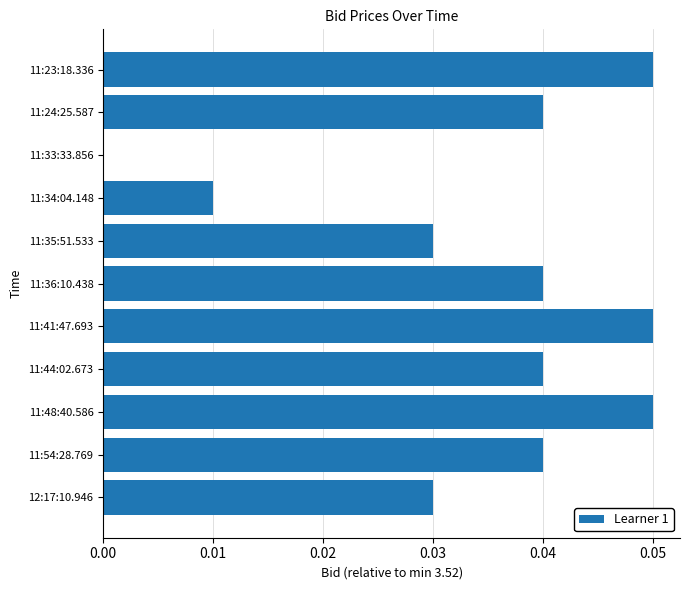

Count the values in the range 0 to 1.

11